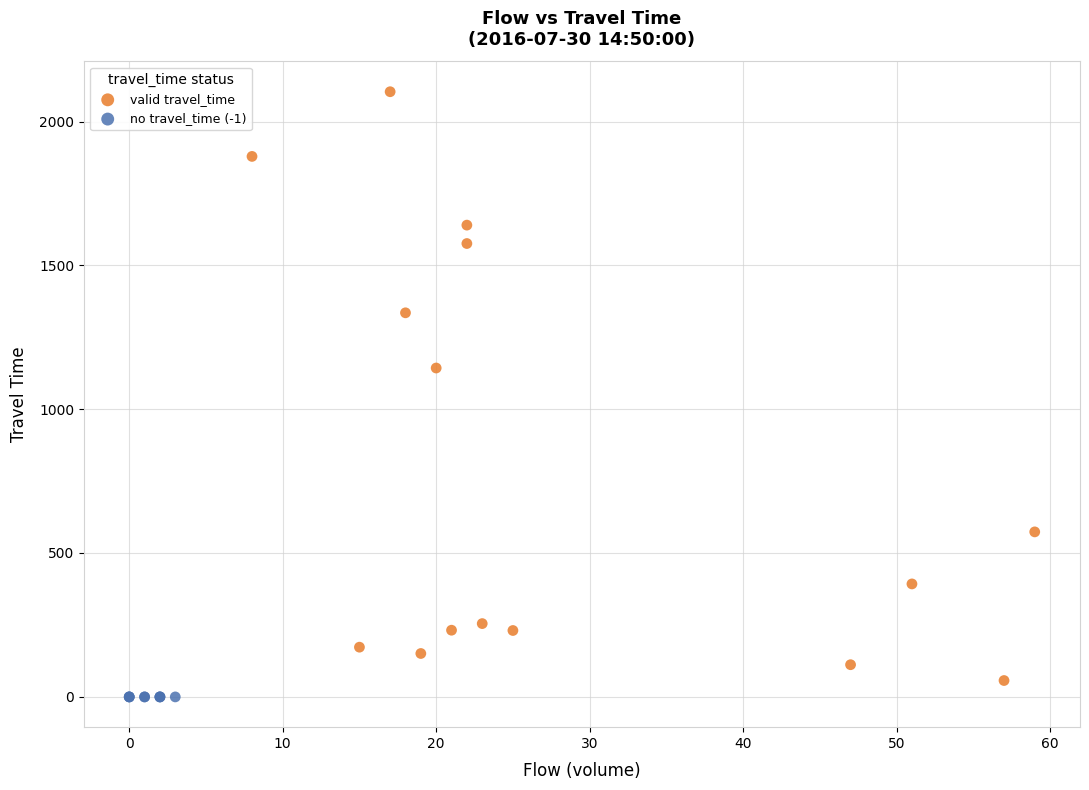

Which series reaches the maximum Y coordinate?

valid travel_time